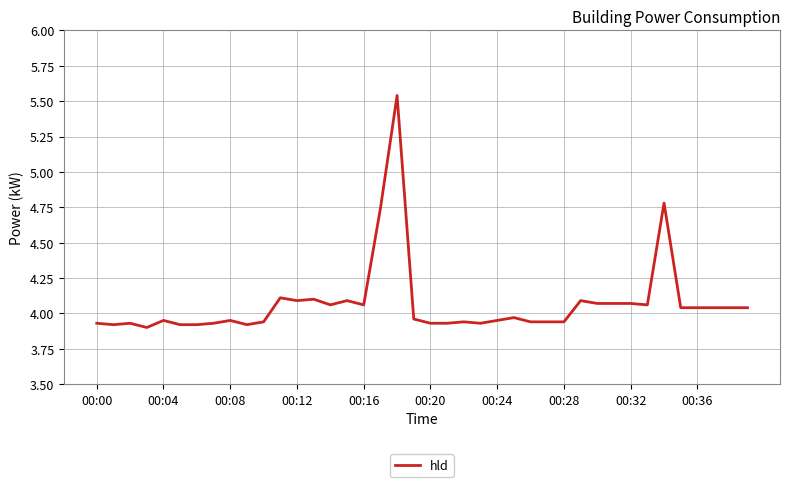

What is the difference between the maximum and minimum values?

1.6